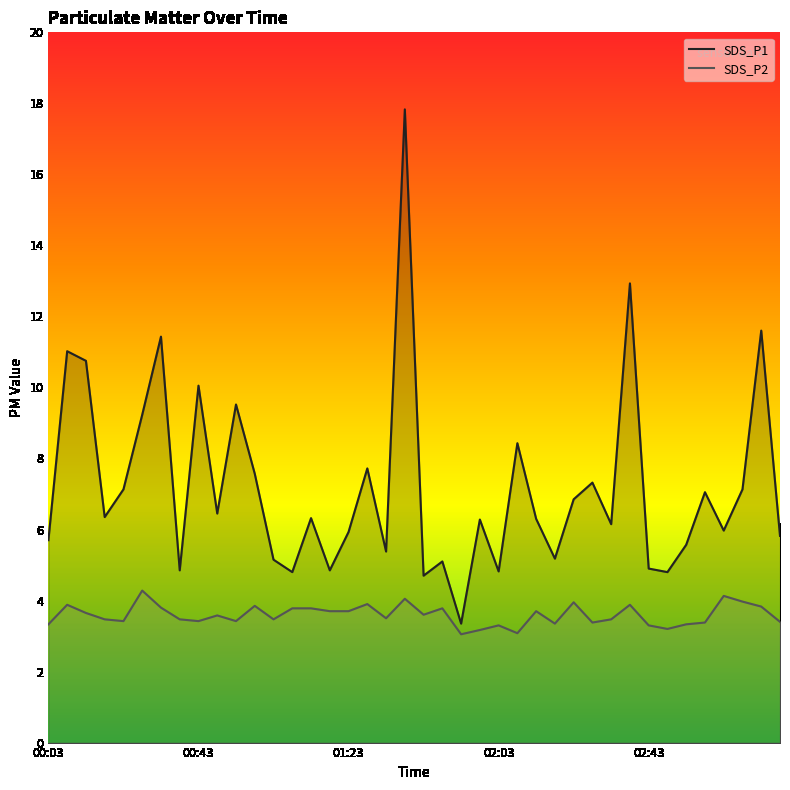

Reading left to right, extract all data points from this chart.

SDS_P1: 5.7	11.0	10.8	6.3	7.1	9.2	11.4	4.8	10.1	6.5	9.5	7.6	5.2	4.8	6.3	4.8	5.9	7.7	5.4	17.8	4.7	5.1	3.4	6.3	4.8	8.4	6.3	5.2	6.8	7.3	6.2	12.9	4.9	4.8	5.6	7.0	6.0	7.1	11.6	5.8
SDS_P2: 3.3	3.9	3.6	3.5	3.4	4.3	3.8	3.5	3.4	3.6	3.4	3.9	3.5	3.8	3.8	3.7	3.7	3.9	3.5	4.0	3.6	3.8	3.0	3.2	3.3	3.1	3.7	3.4	4.0	3.4	3.5	3.9	3.3	3.2	3.3	3.4	4.1	4.0	3.8	3.4